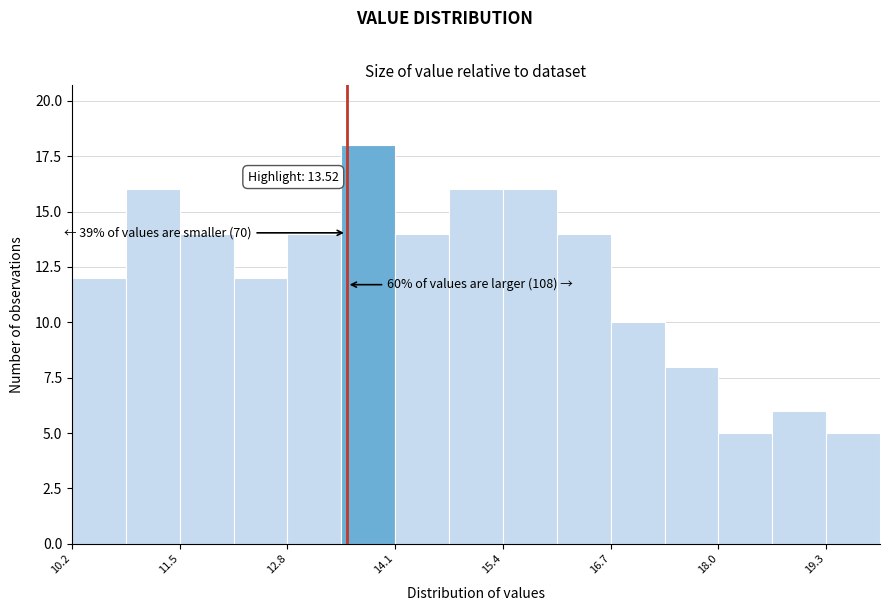

Read against the x-axis, roughly where is the centre of the tallest bar?

13.8